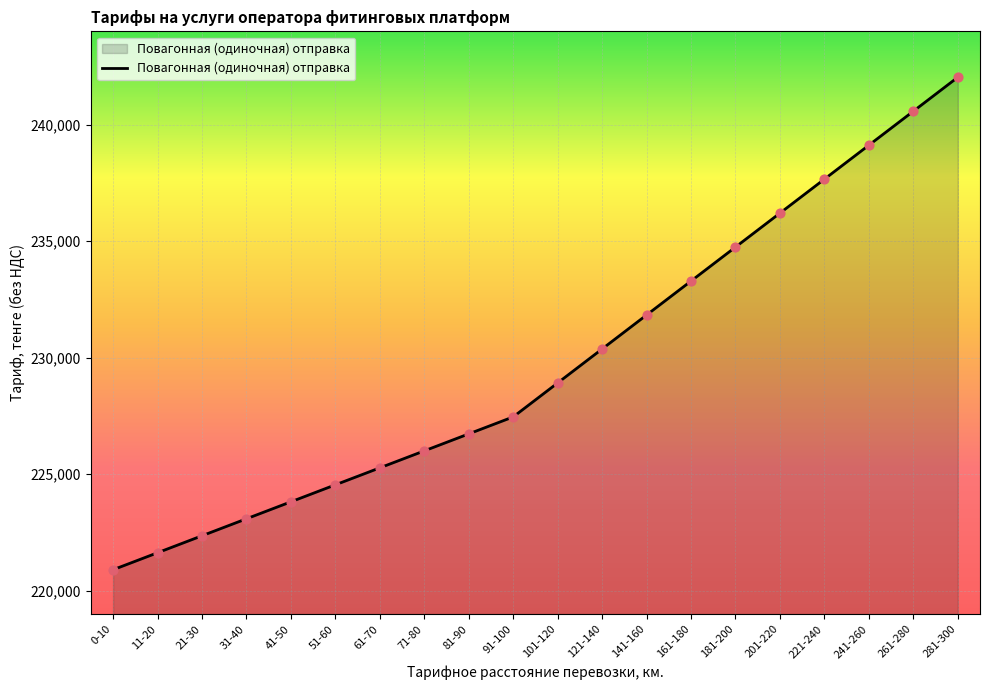

What is the change in value from 71-80 to 261-280?

+14570.0